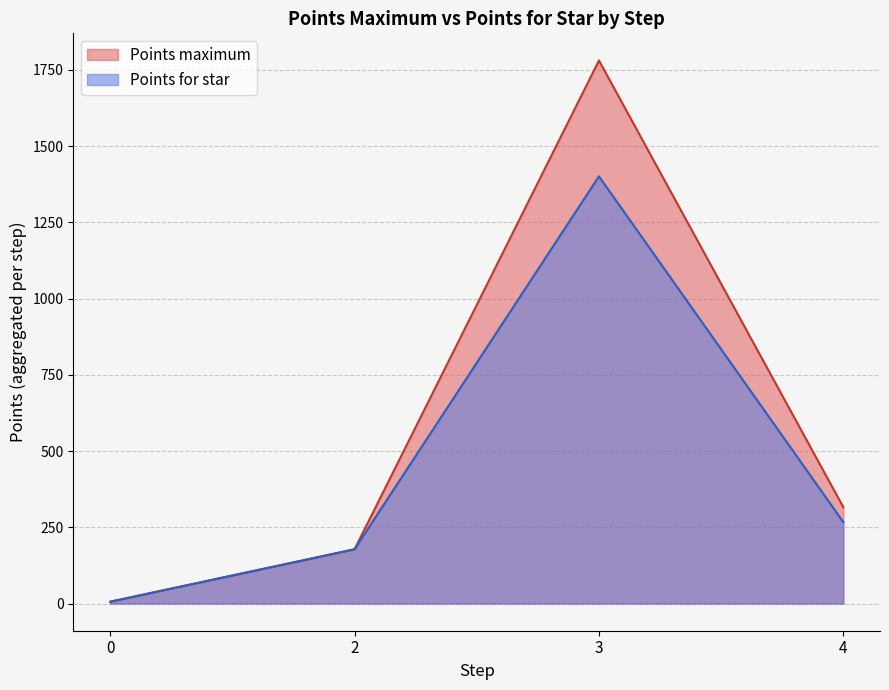

How many lines are shown in the chart?

2